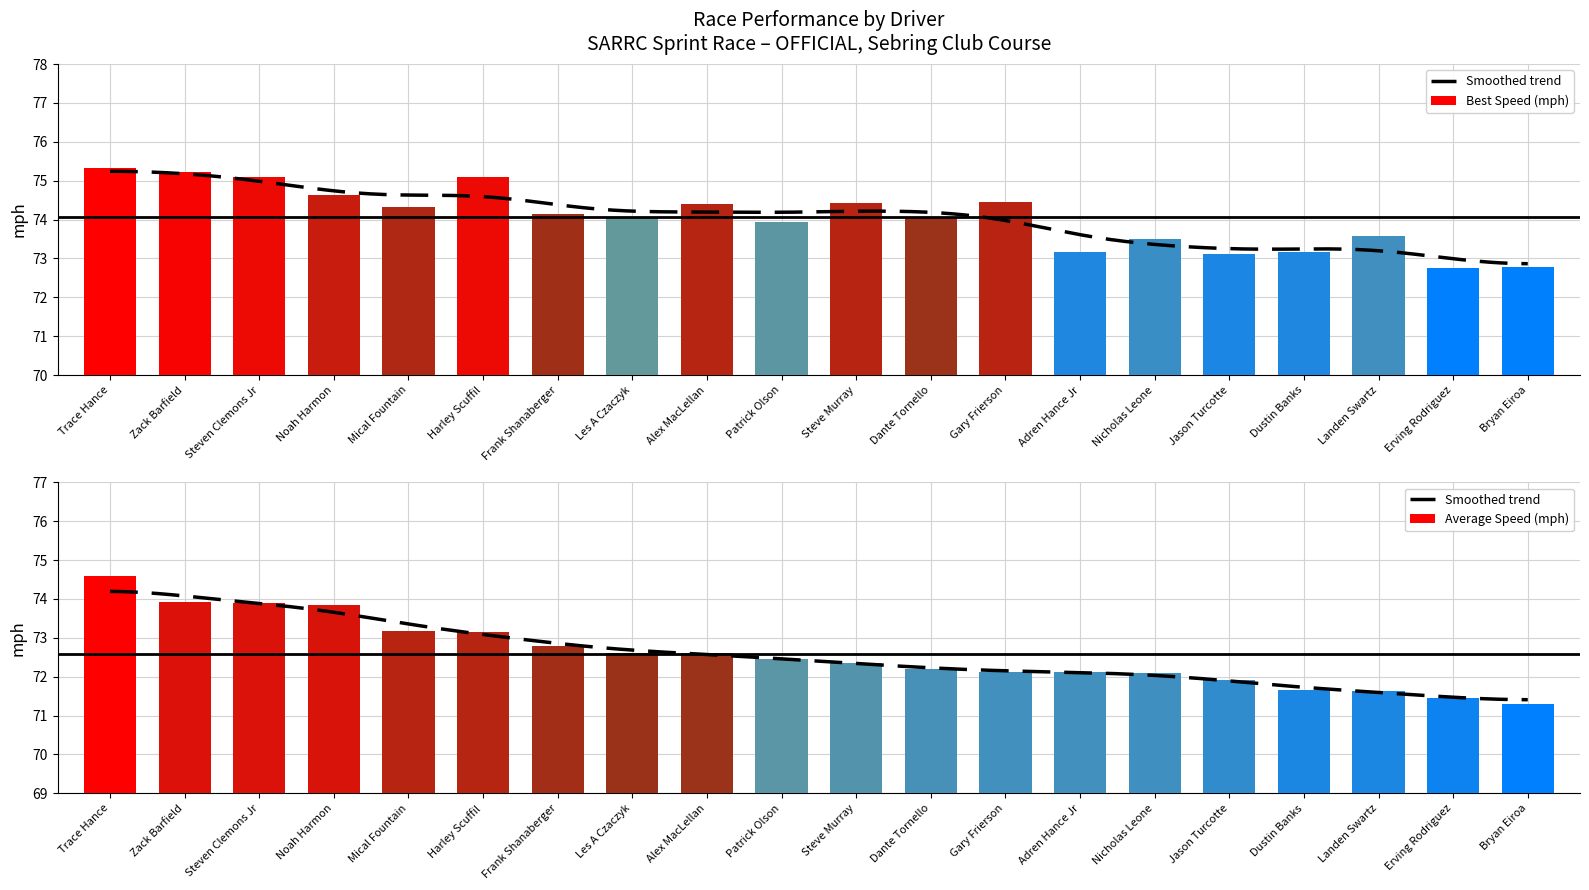

Reading right to left, extract all data points from this chart.

Total Time (s): Bryan Eiroa=71.3	Erving Rodriguez=71.5	Landen Swartz=71.6	Dustin Banks=71.6	Jason Turcotte=71.9	Nicholas Leone=72.1	Adren Hance Jr=72.1	Gary Frierson=72.1	Dante Tornello=72.2	Steve Murray=72.4	Patrick Olson=72.4	Alex MacLellan=72.6	Les A Czaczyk=72.6	Frank Shanaberger=72.8	Harley Scuffil=73.2	Mical Fountain=73.2	Noah Harmon=73.8	Steven Clemons Jr=73.9	Zack Barfield=73.9	Trace Hance=74.6
Best Lap Time (s): Bryan Eiroa=72.8	Erving Rodriguez=72.8	Landen Swartz=73.6	Dustin Banks=73.2	Jason Turcotte=73.1	Nicholas Leone=73.5	Adren Hance Jr=73.2	Gary Frierson=74.4	Dante Tornello=74.1	Steve Murray=74.4	Patrick Olson=73.9	Alex MacLellan=74.4	Les A Czaczyk=74.0	Frank Shanaberger=74.2	Harley Scuffil=75.1	Mical Fountain=74.3	Noah Harmon=74.6	Steven Clemons Jr=75.1	Zack Barfield=75.2	Trace Hance=75.3